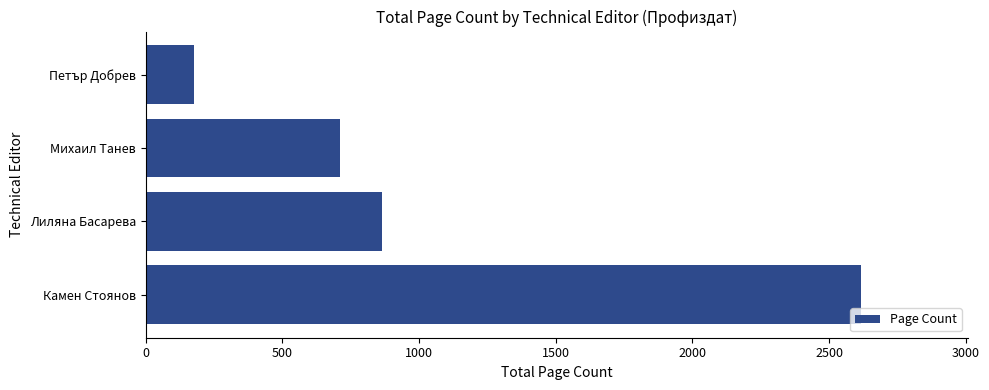

How many data points does each series have?

4